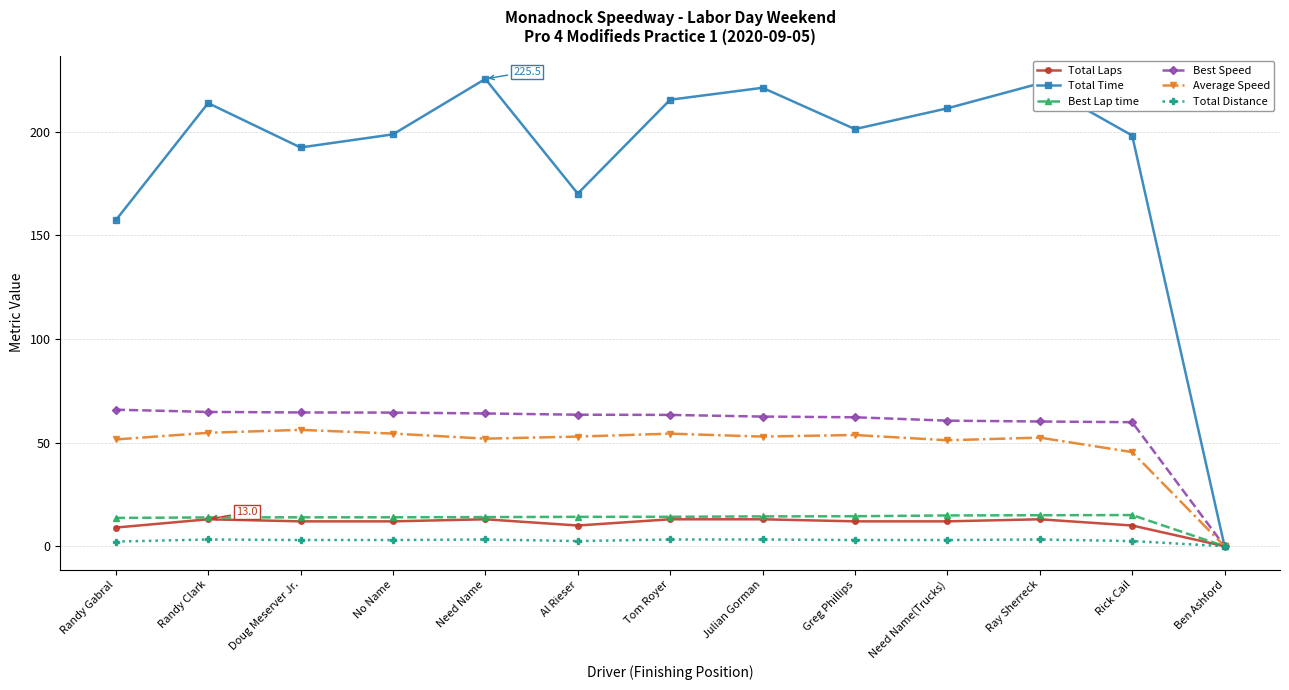

At which category does the chart reach its minimum across all series?

Ben Ashford